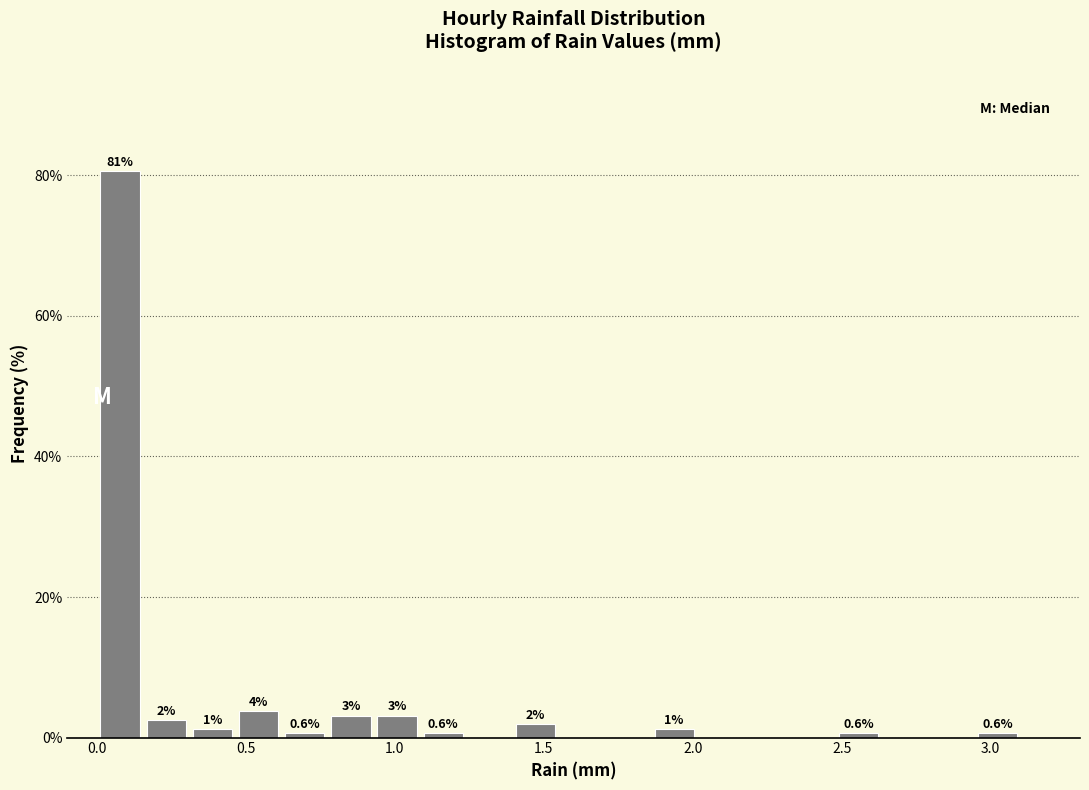

Read against the x-axis, roughly where is the centre of the tallest bar?

0.10